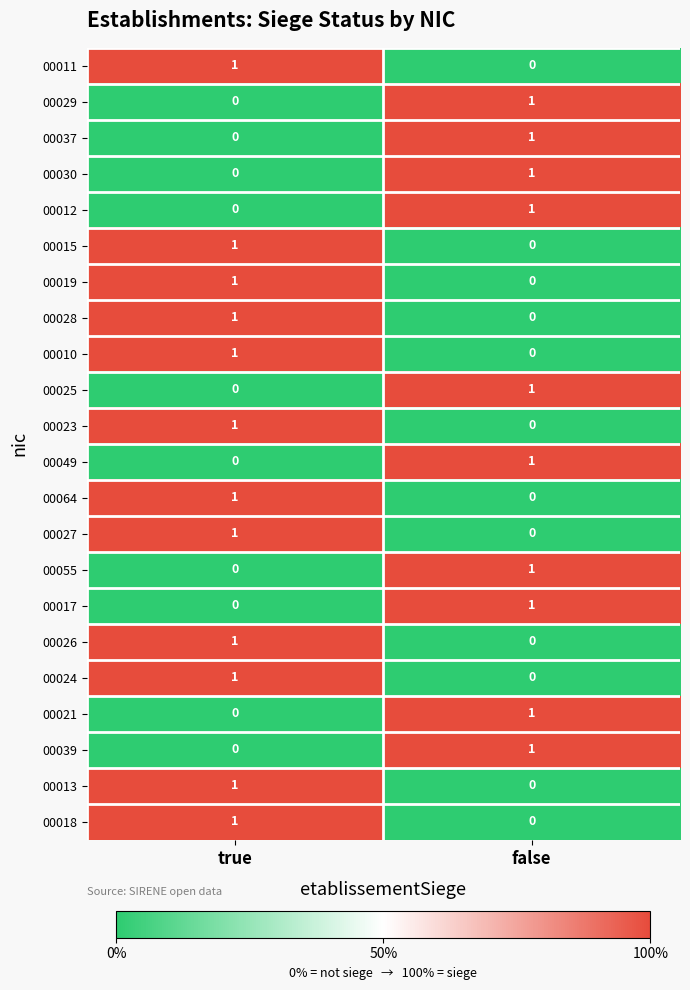

What is the total value across all series at true?

12